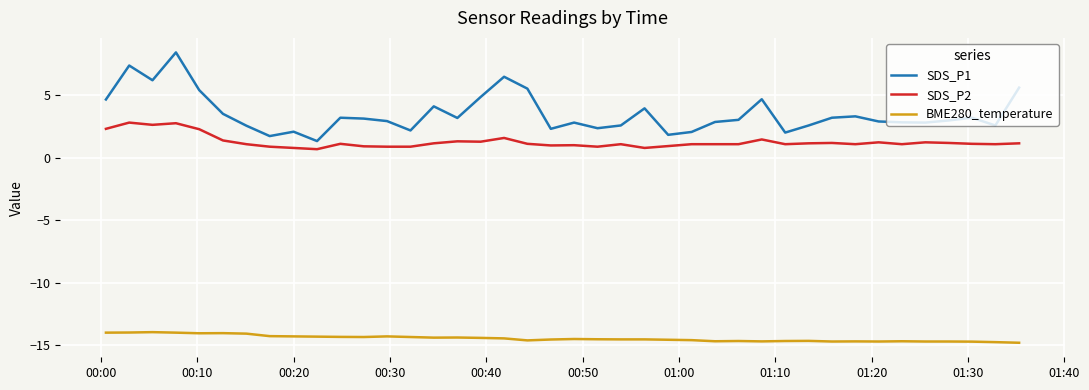

True or false: SDS_P1 and BME280_temperature intersect in this chart.

False